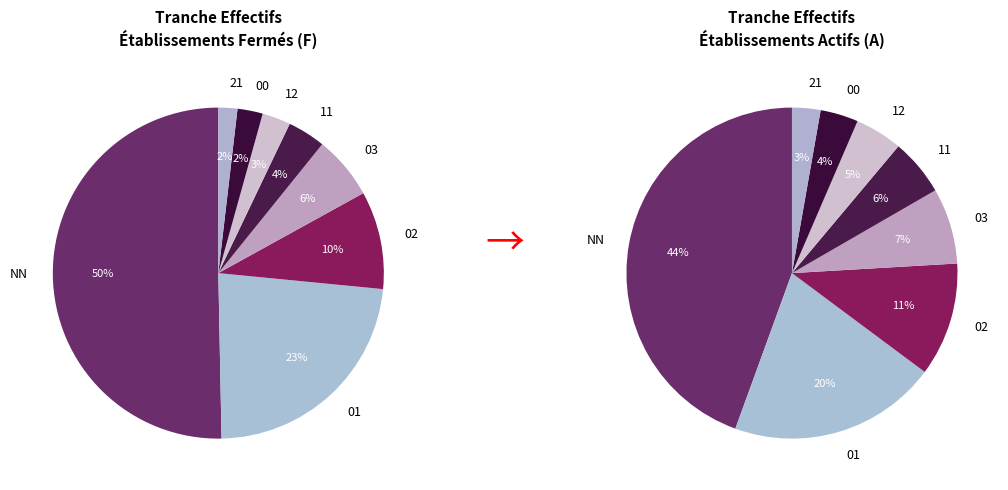

Which category has the smallest portion of the pie?

21